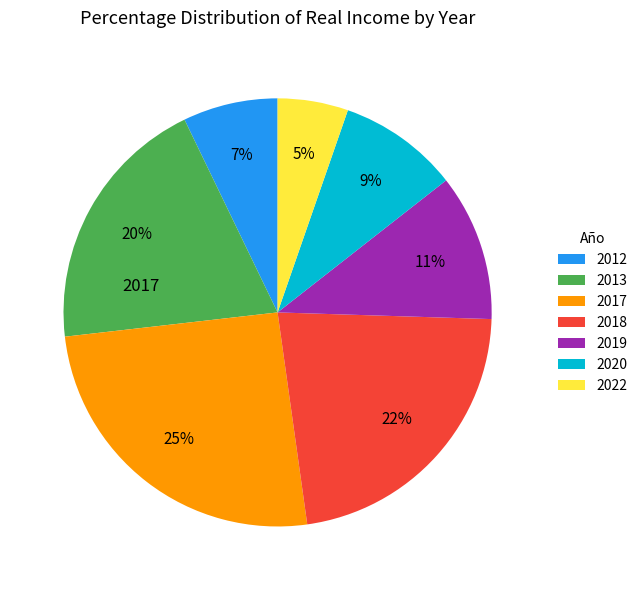

Which has a higher value, 2020 or 2012?

2020